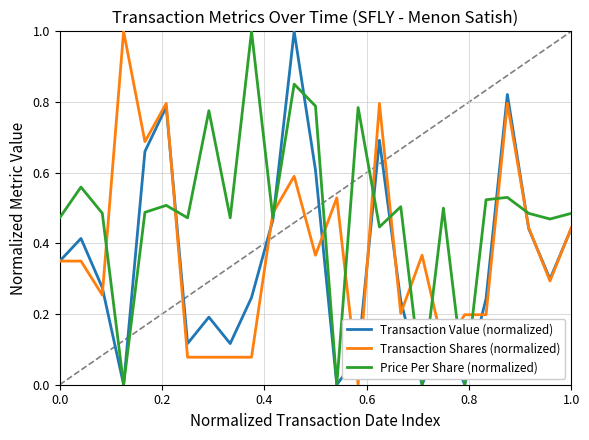

True or false: Transaction Shares (normalized) and Price Per Share (normalized) cross at least once.

True